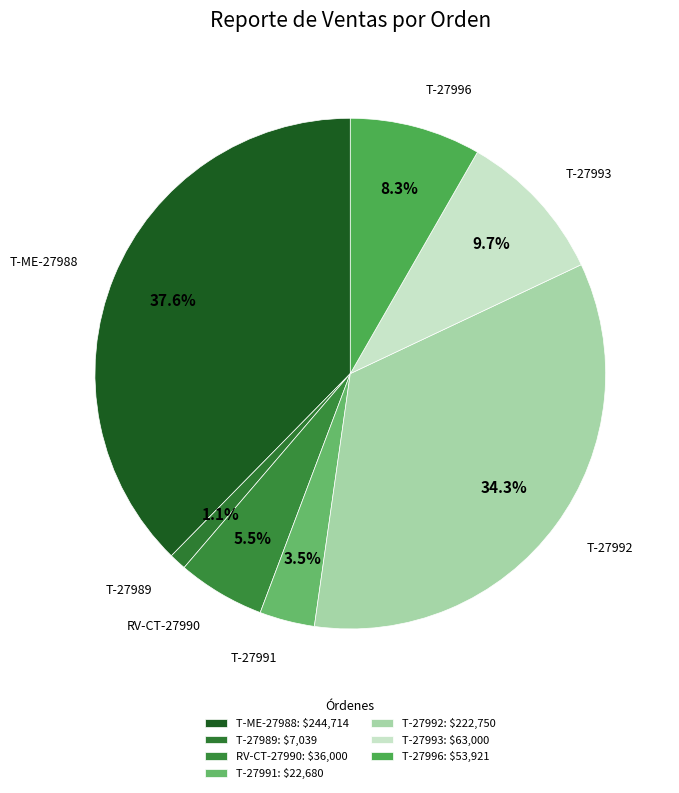

Is T-27991 the majority of the pie?

No